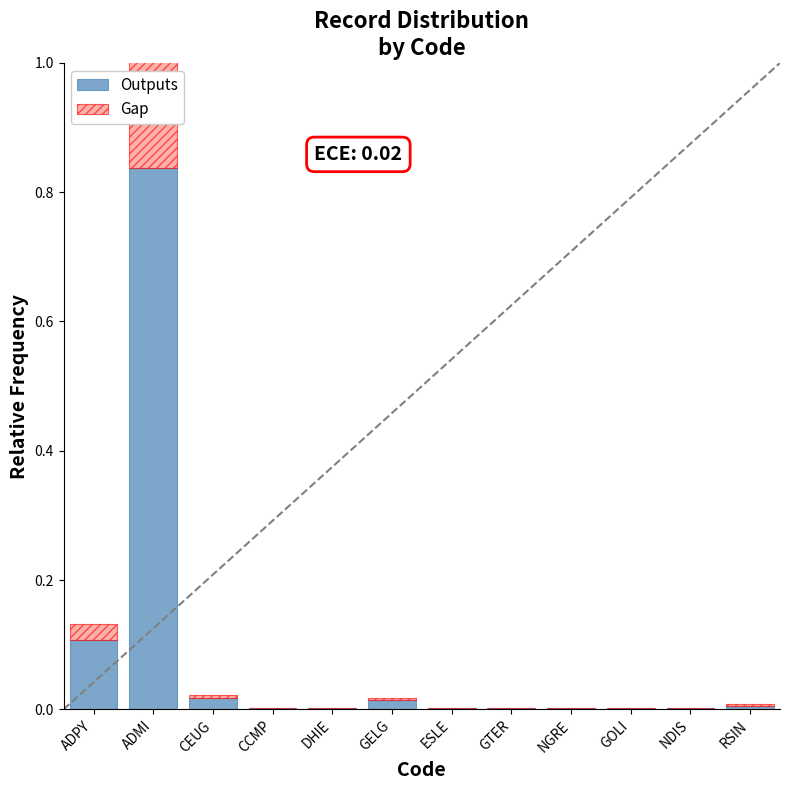

Is the value of Gap at CCMP greater than the value of Outputs at NDIS?

No